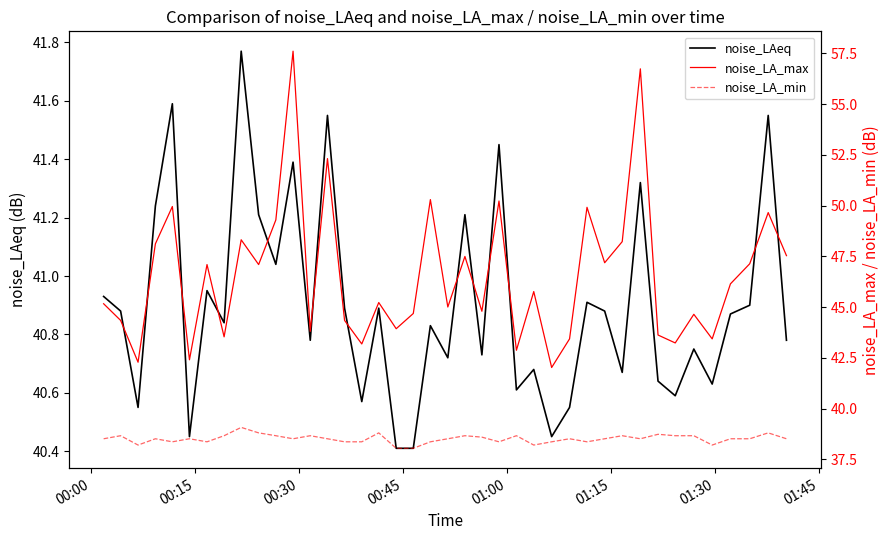

What is the lowest value of the noise_LAeq series?

40.4